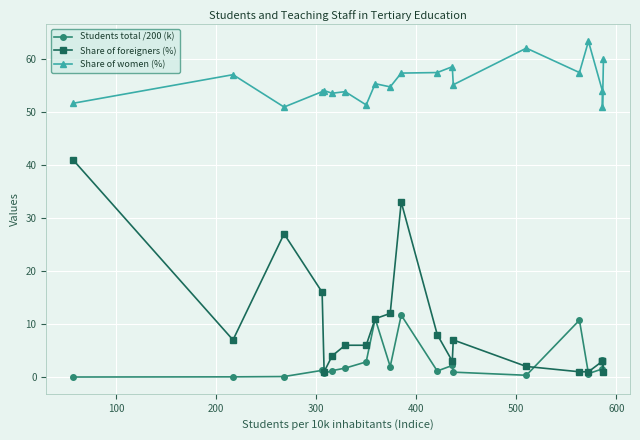

How many distinct data groups are displayed?

3